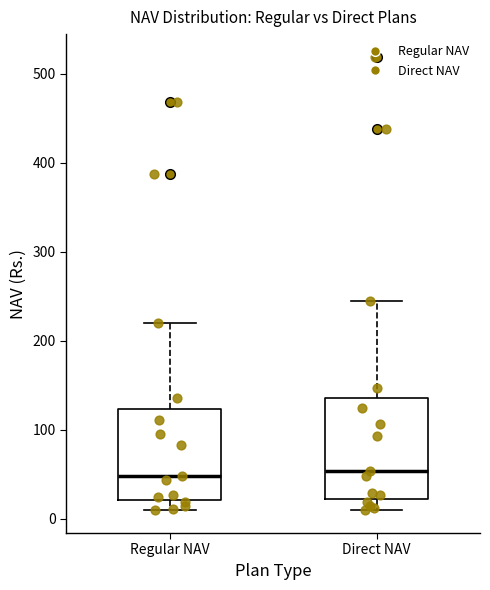

Reading left to right, transcribe this box plot: for each box, give where its median line is, the range the box spans, and where its two whiskers end, as read against the y-axis. The values are not printed on the chart, so give them approximately, as read against the axis.

Regular NAV: median 50, box 20 to 120, whiskers 10 to 220
Direct NAV: median 50, box 20 to 140, whiskers 10 to 250